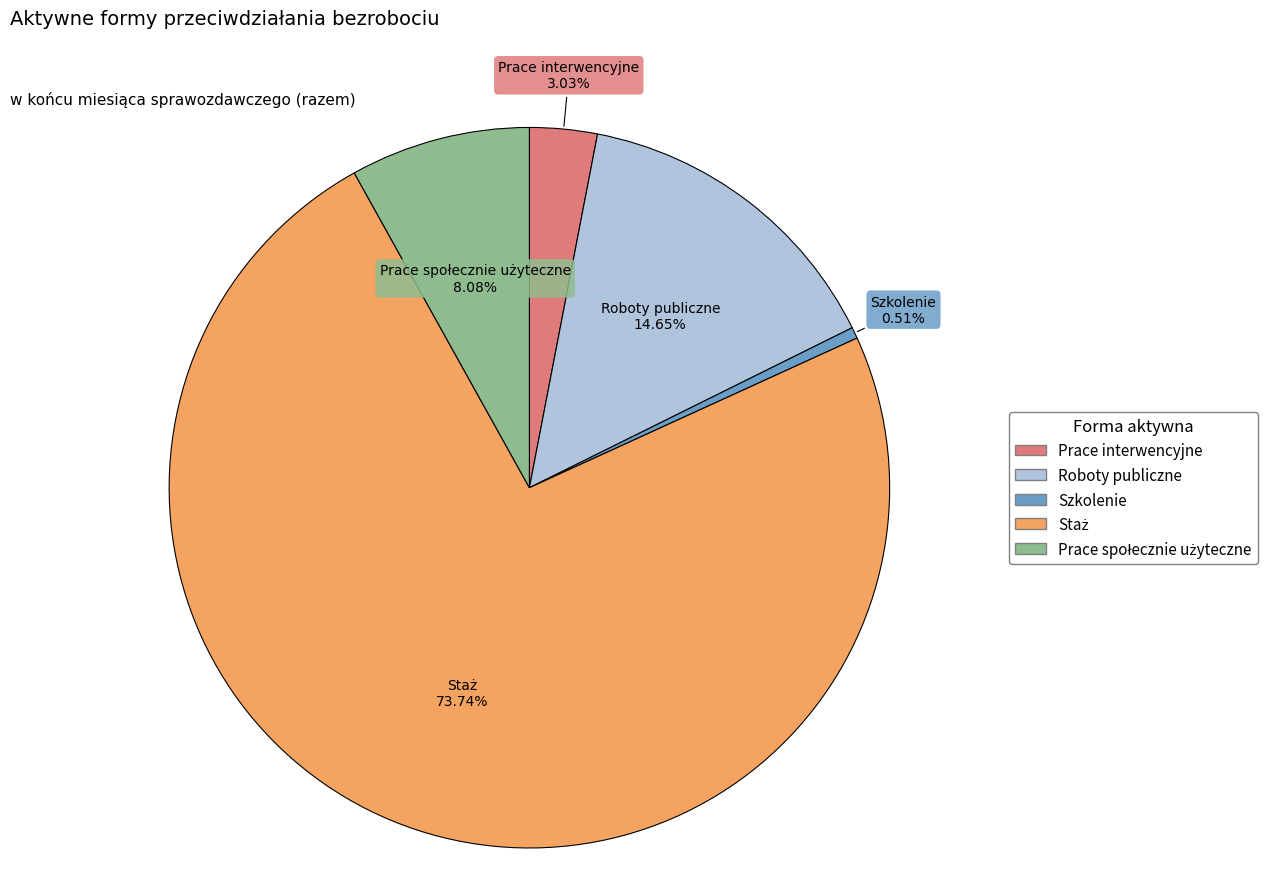

Count the number of slices in the pie.

5